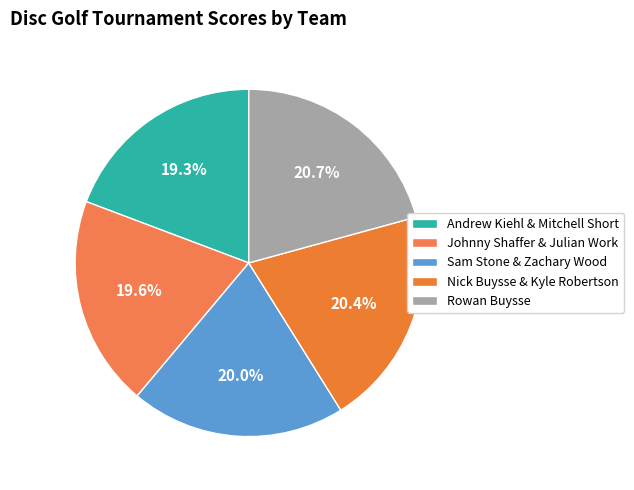

Does any single category account for the majority?

No